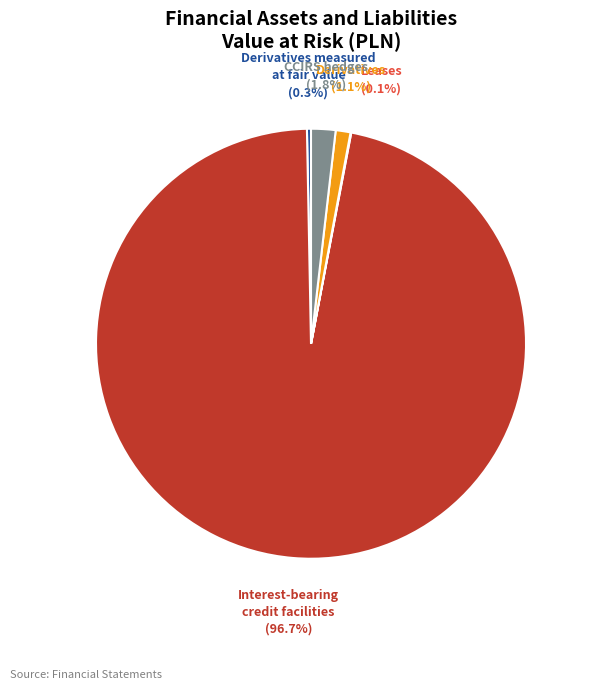

To the nearest percent, what is the difference between the largest and smallest slice percentages?

97%